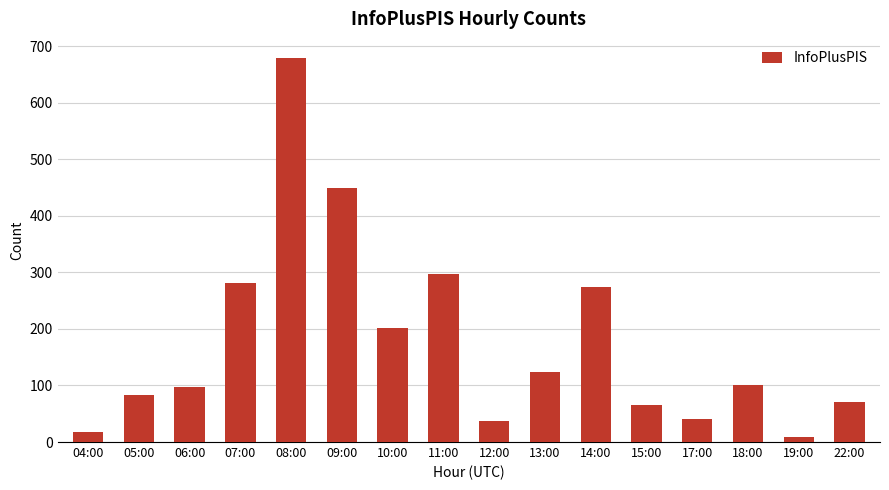

How many data points does each series have?

16